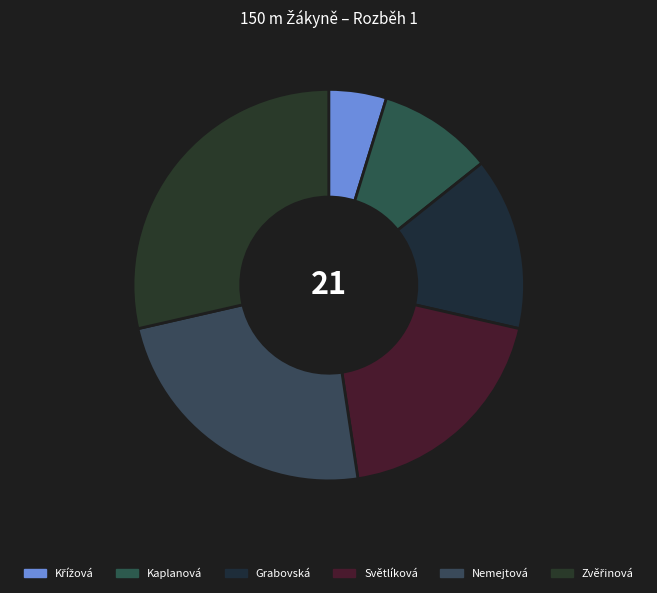

Count the number of slices in the pie.

6